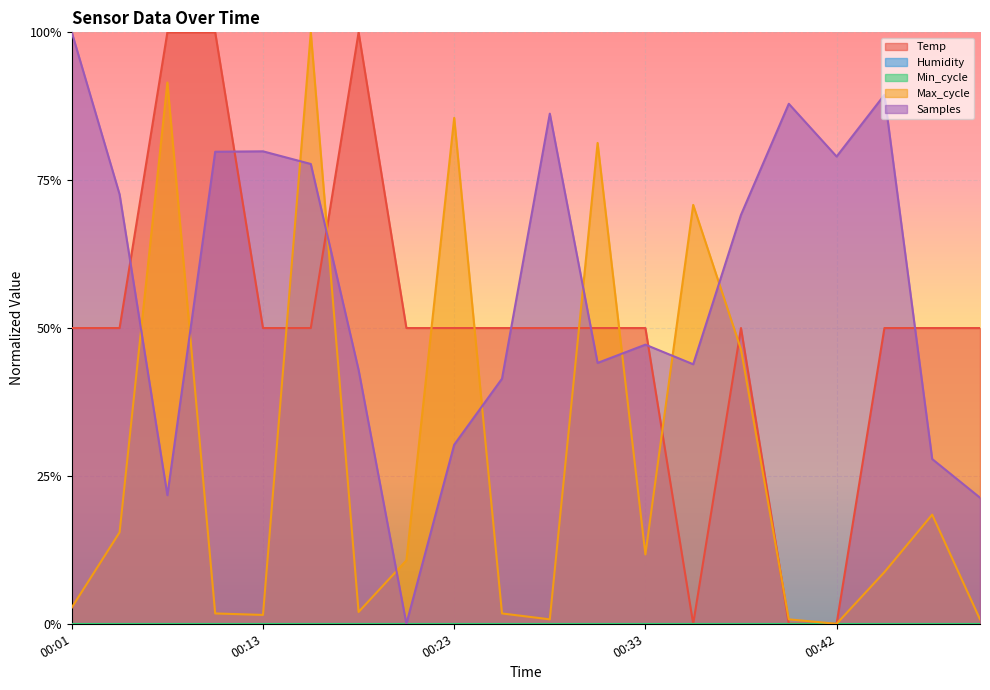

At which category does Max_cycle reach its first local valley?

00:13